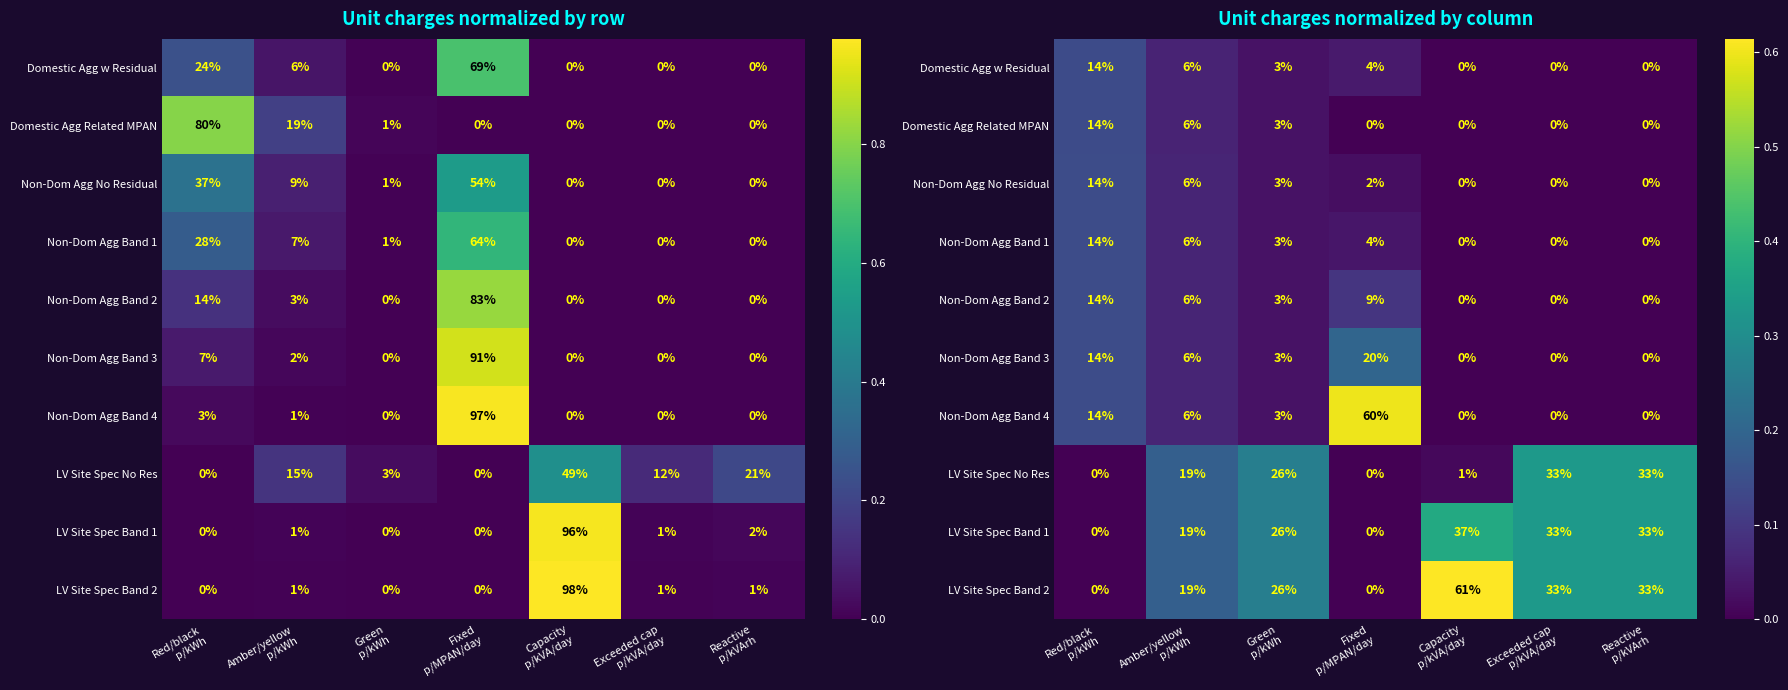

Which series has the widest spread of values?

LV Site Spec Band 2